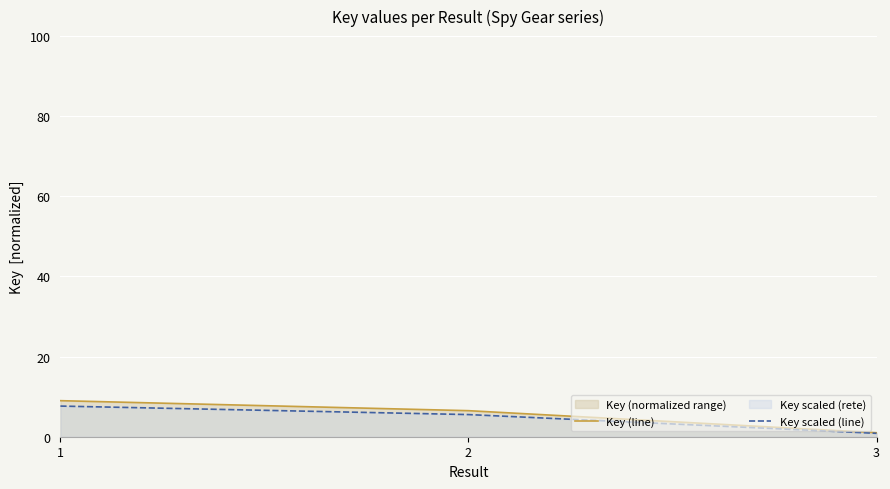

Where does the Key (line) series first go above 6?

1